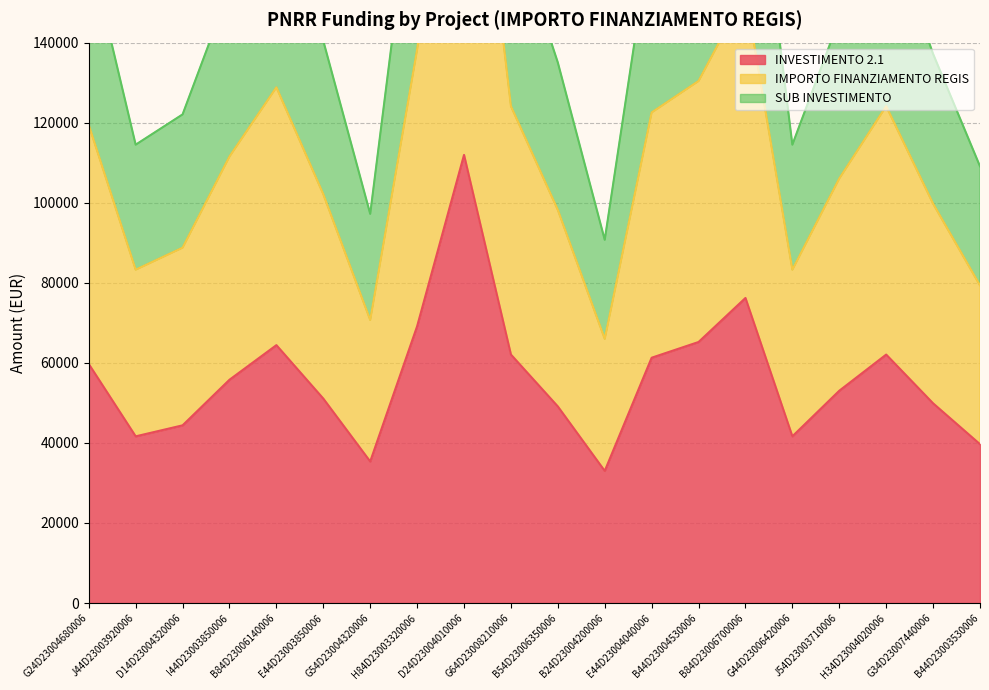

True or false: SUB INVESTIMENTO and IMPORTO FINANZIAMENTO REGIS intersect in this chart.

False